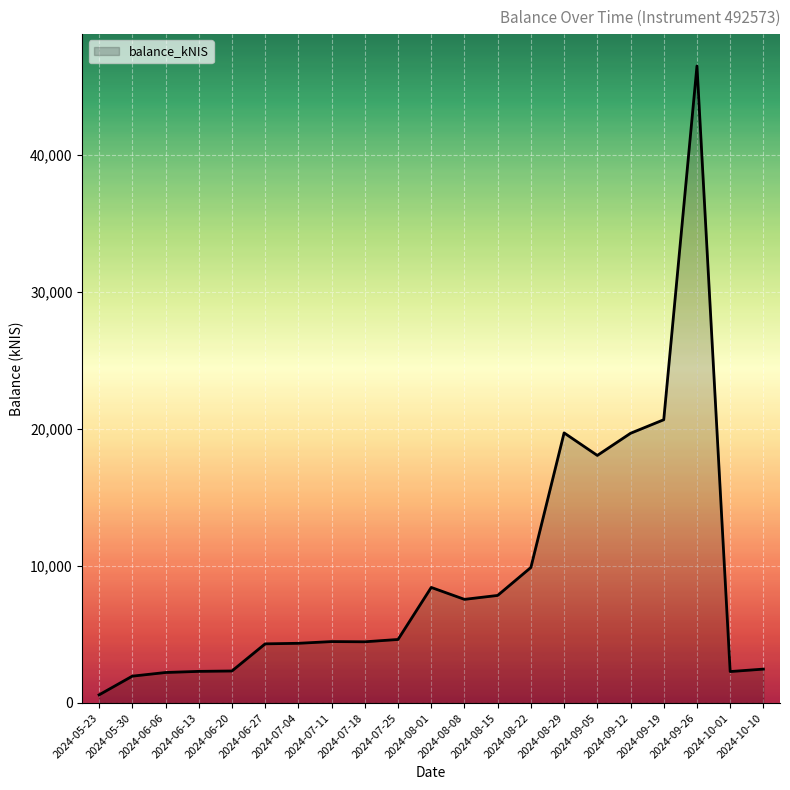

At which category does the chart reach its peak across all series?

2024-09-26